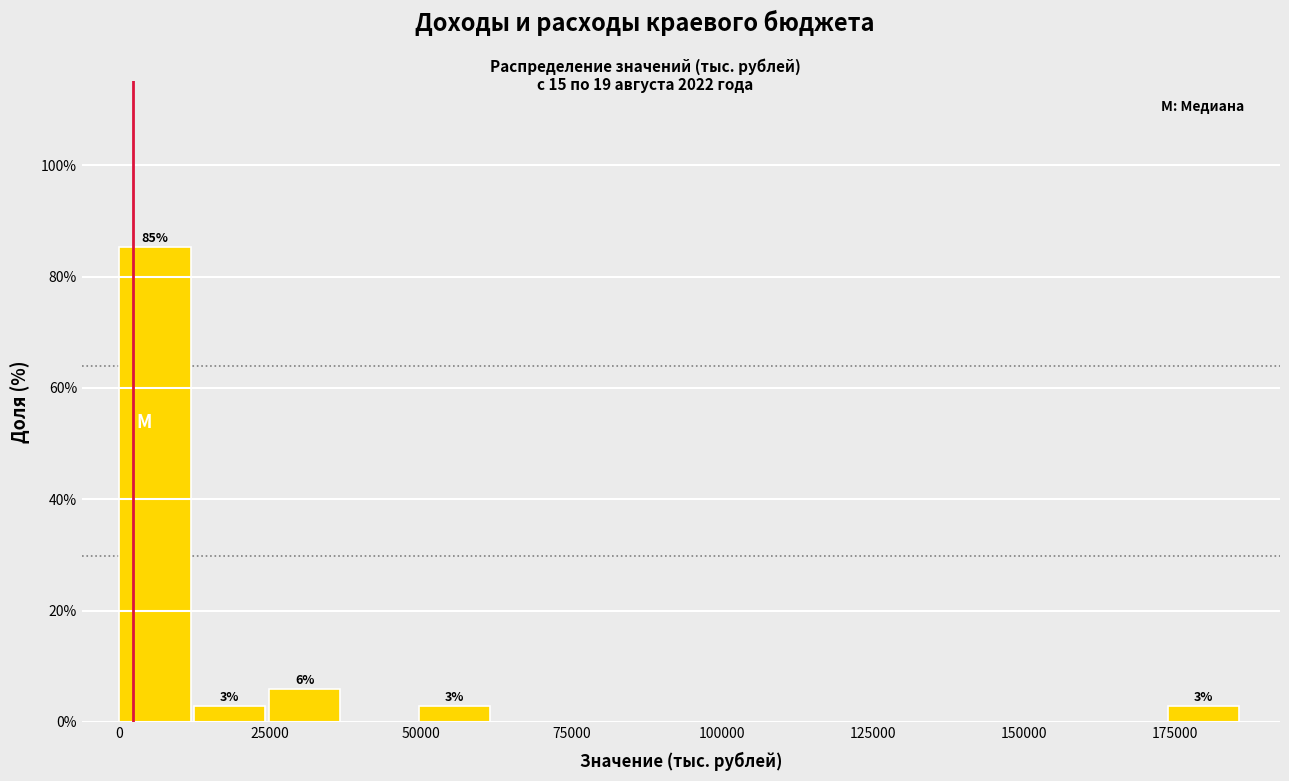

Around what value on the x-axis is the tallest bar? Give the approximate position of its centre, as read against the axis.

5000